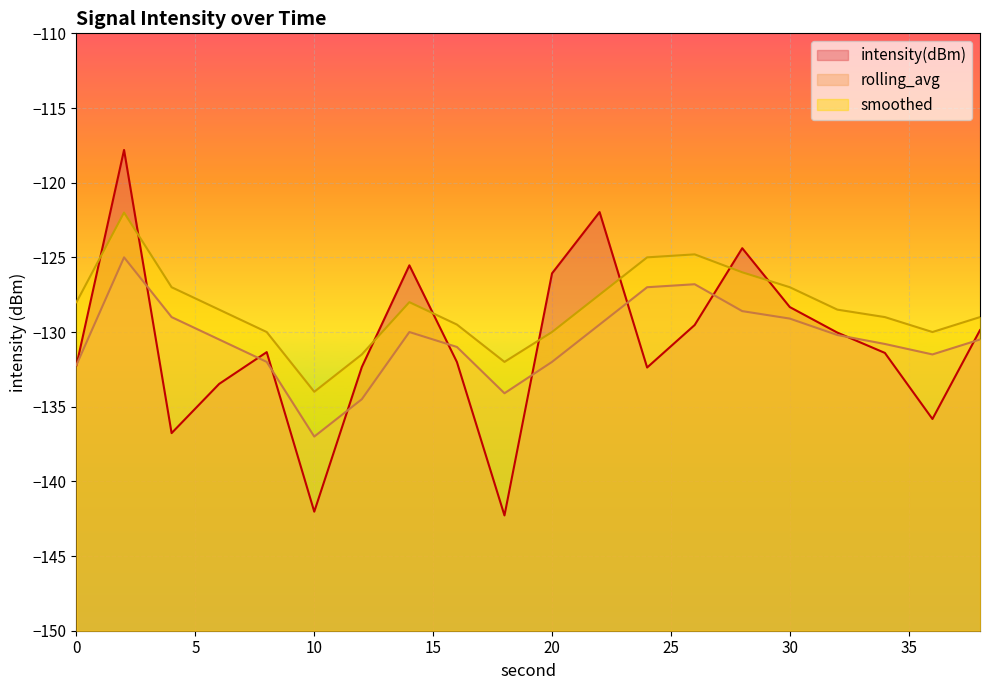

True or false: rolling_avg and smoothed intersect in this chart.

False